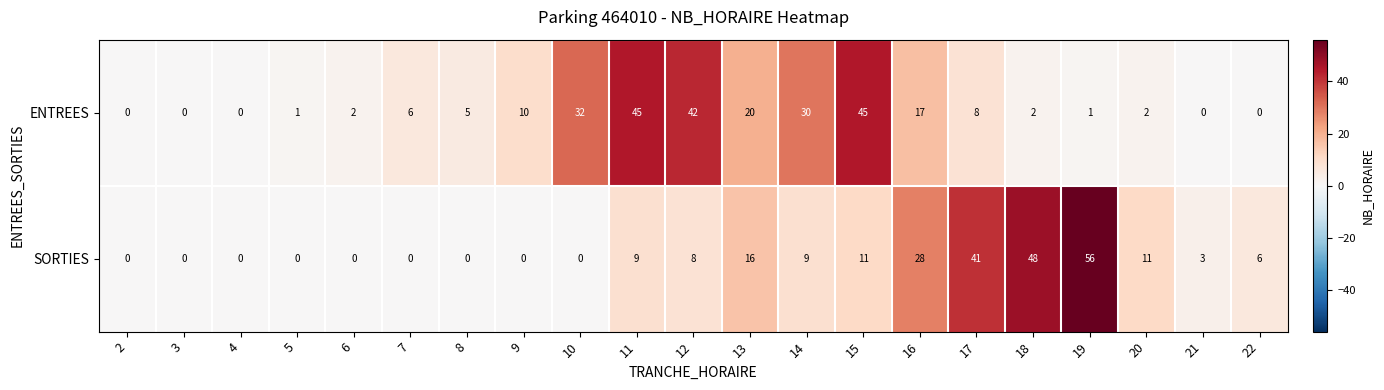

Which series has the largest total across all categories?

ENTREES